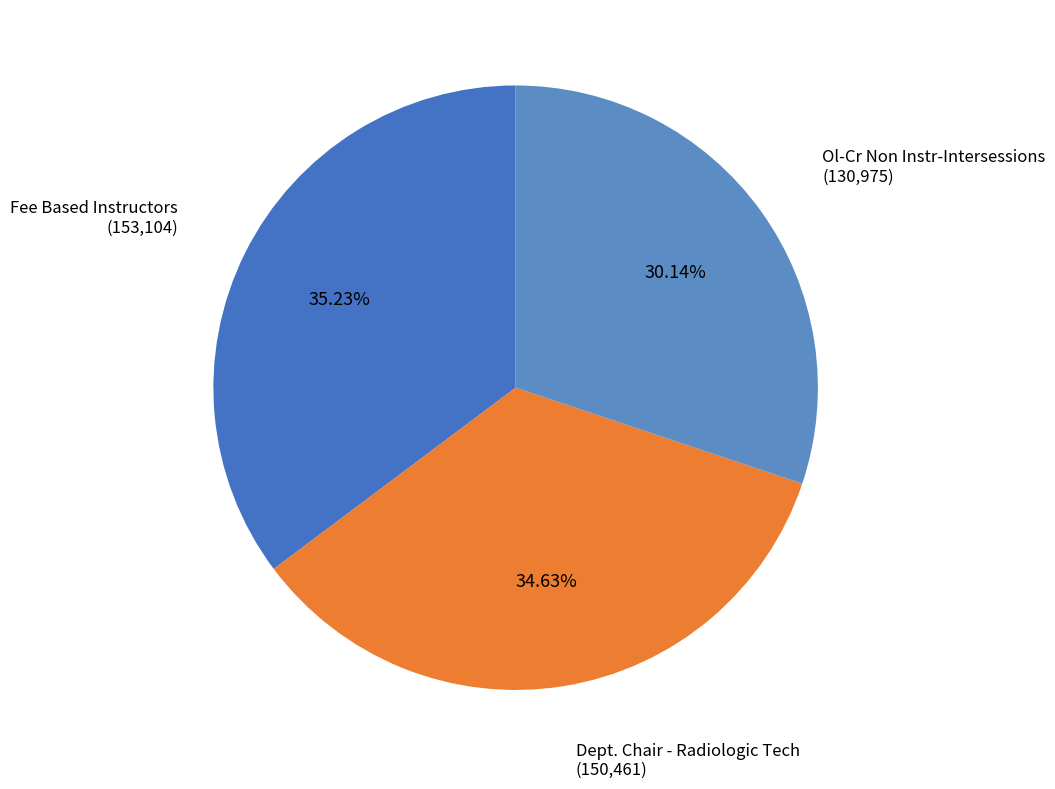

Combined, do Fee Based Instructors and Dept. Chair - Radiologic Tech account for over 50%?

Yes